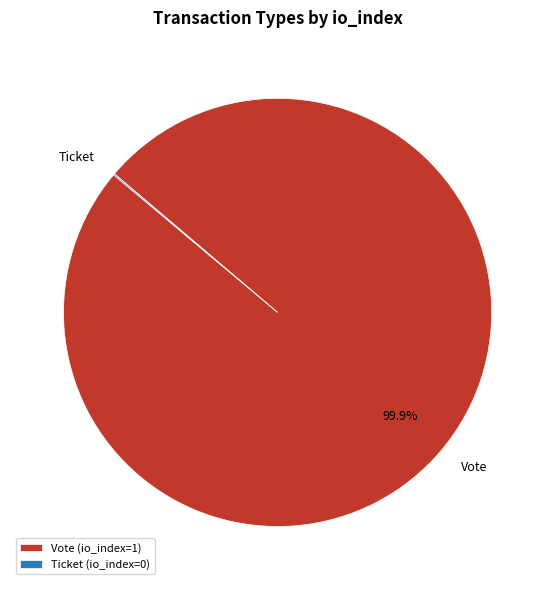

Is there any slice that represents more than half of the pie?

Yes